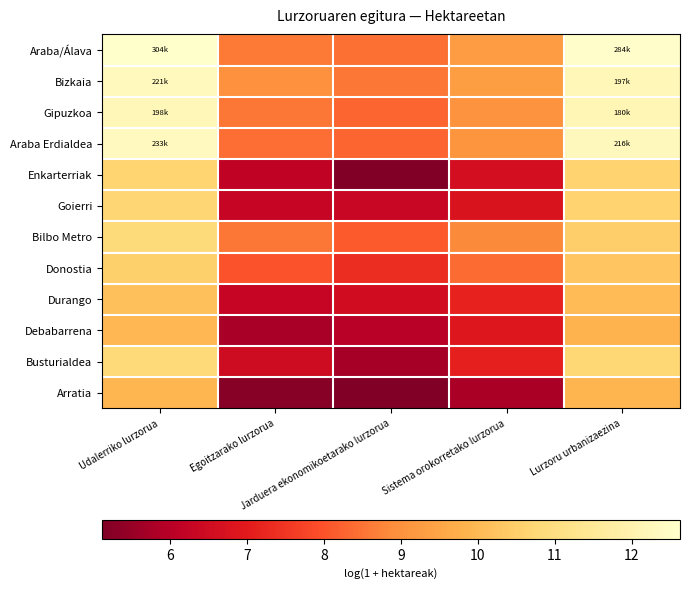

Which category has the lowest value across all series?

Jarduera ekonomikoetarako lurzorua